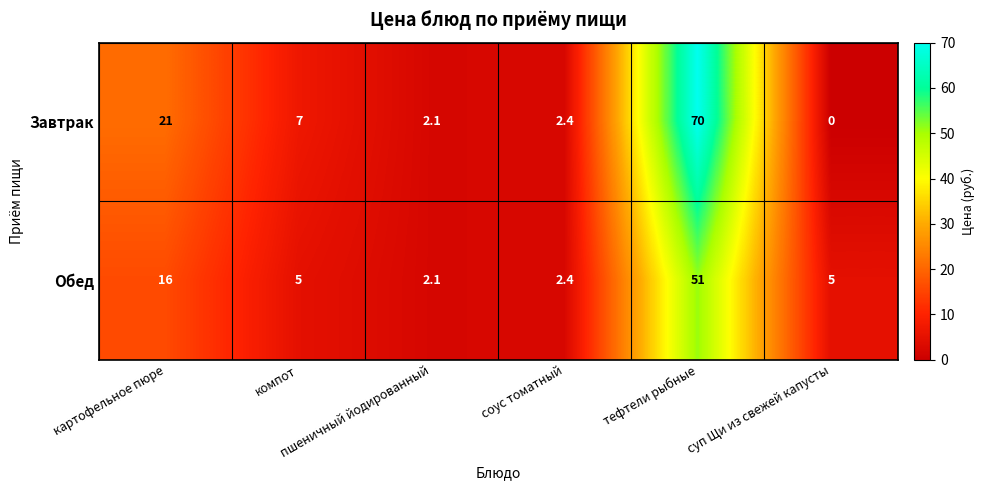

Rank the series by their maximum value, from highest to lowest.

Завтрак, Обед